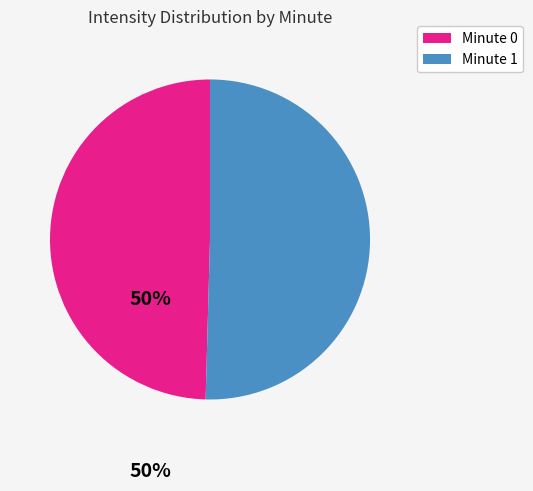

Does any single category account for the majority?

Yes